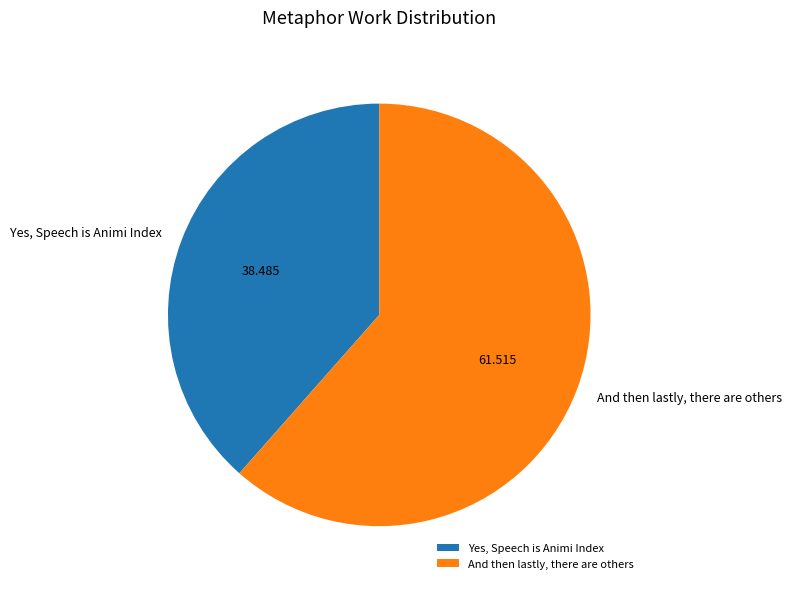

The Yes, Speech is Animi Index slice represents 46% of the pie. True or false?

False